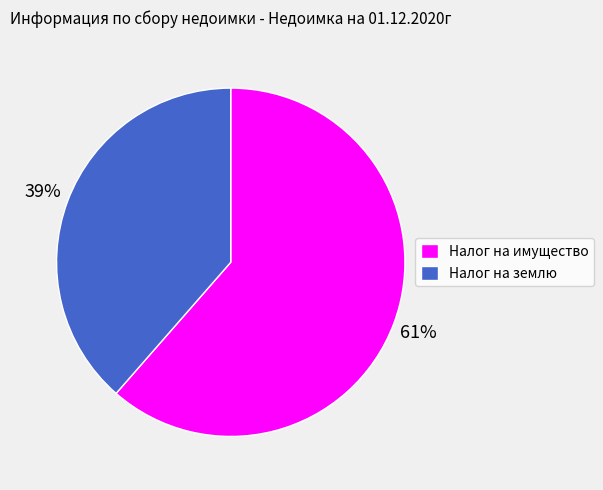

Which category has the biggest portion of the pie?

Налог на имущество